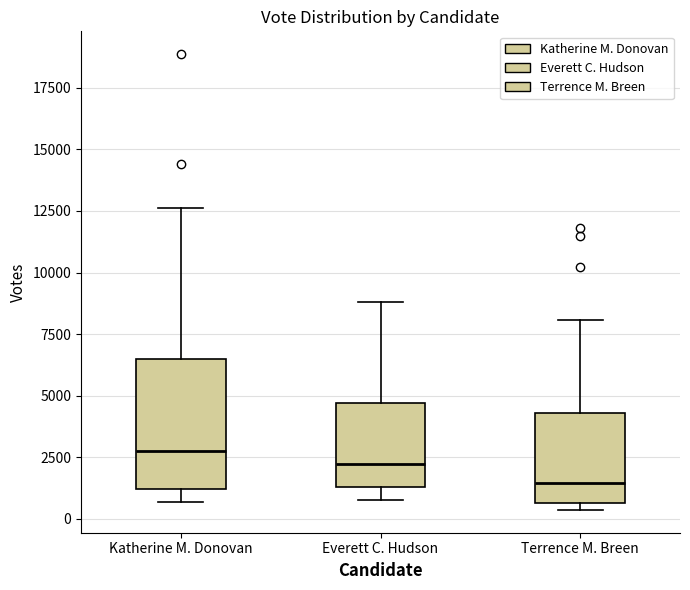

Where does the upper whisker of the box for Everett C. Hudson end on the y-axis? The values are not printed on the chart, so give them approximately, as read against the axis.

9000